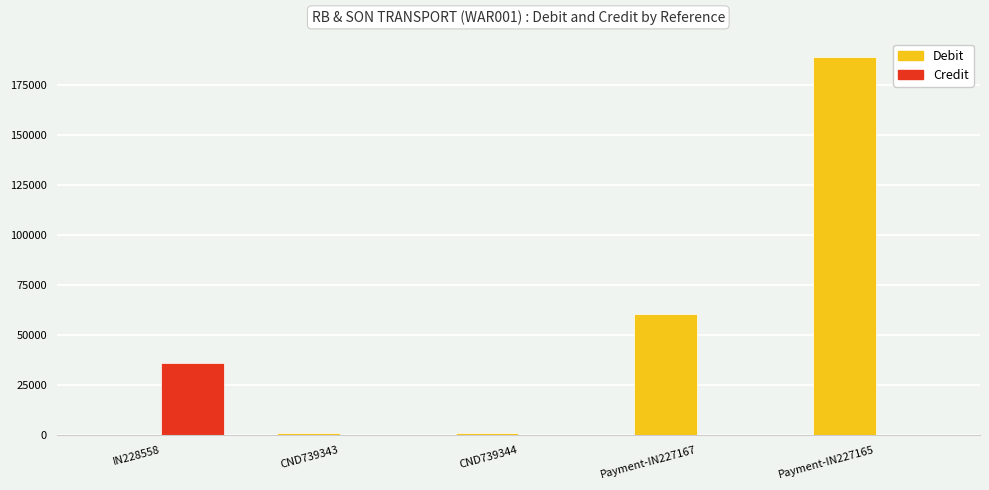

True or false: Credit has a value of 0.0 at CND739344.

True